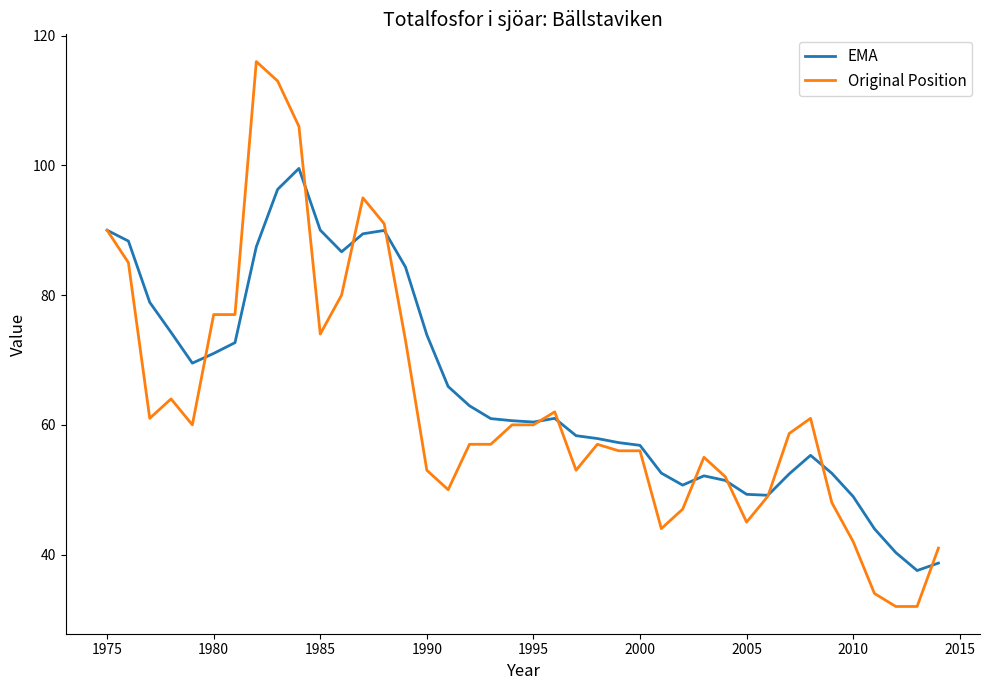

Which series has the largest total across all categories?

EMA